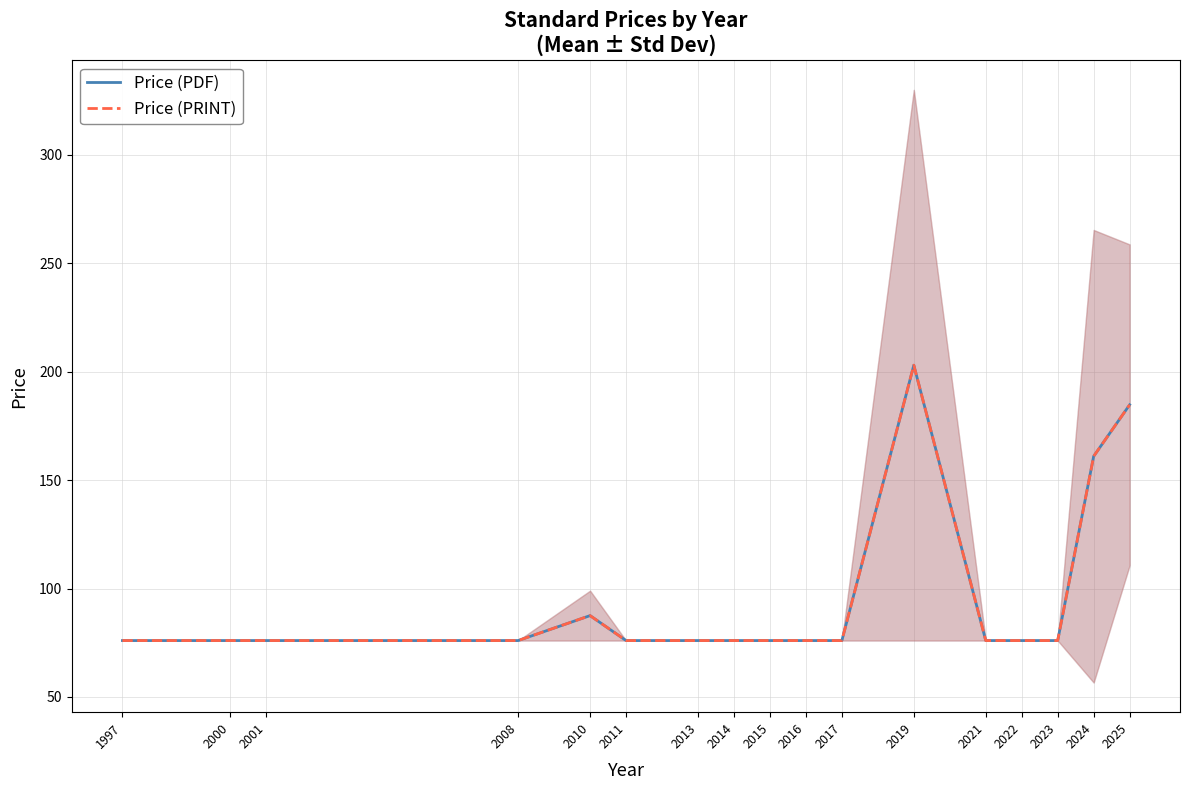

What is the value of the Price (PRINT) point at the 1st from the left?

76.0